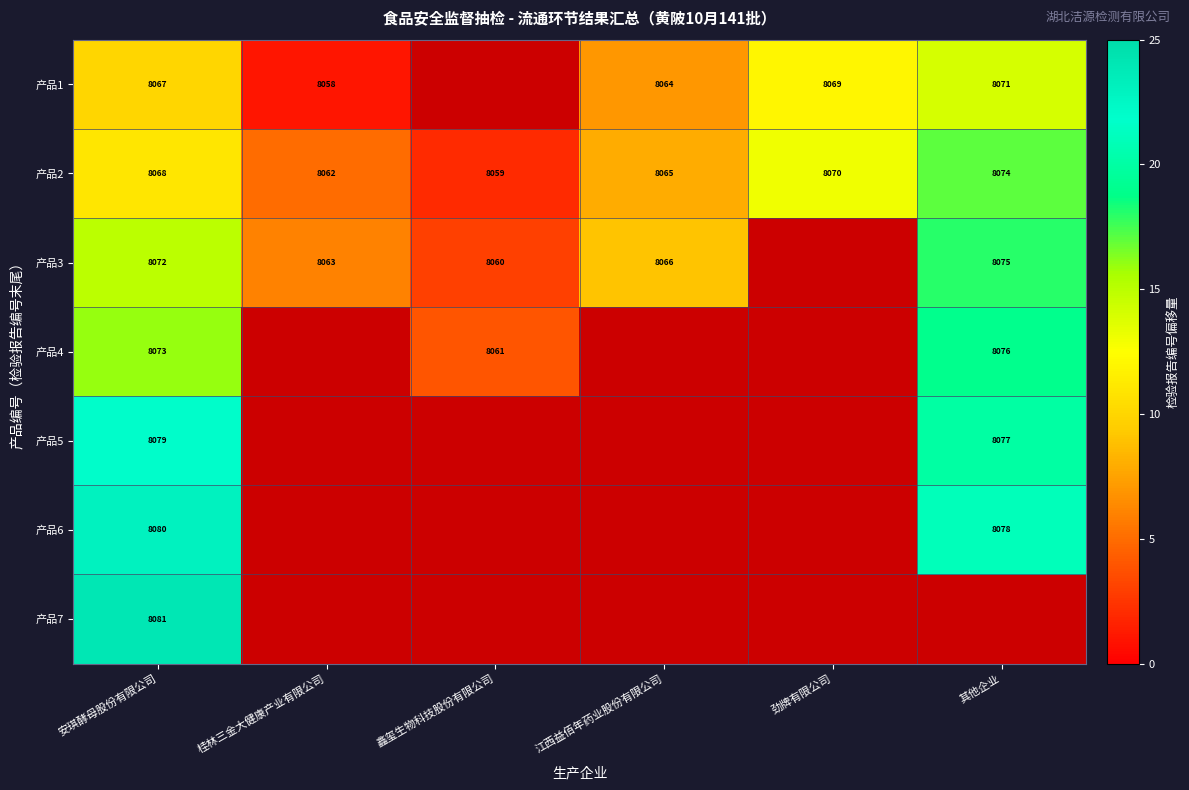

What is the total value across all series at 安琪酵母股份有限公司?

56520